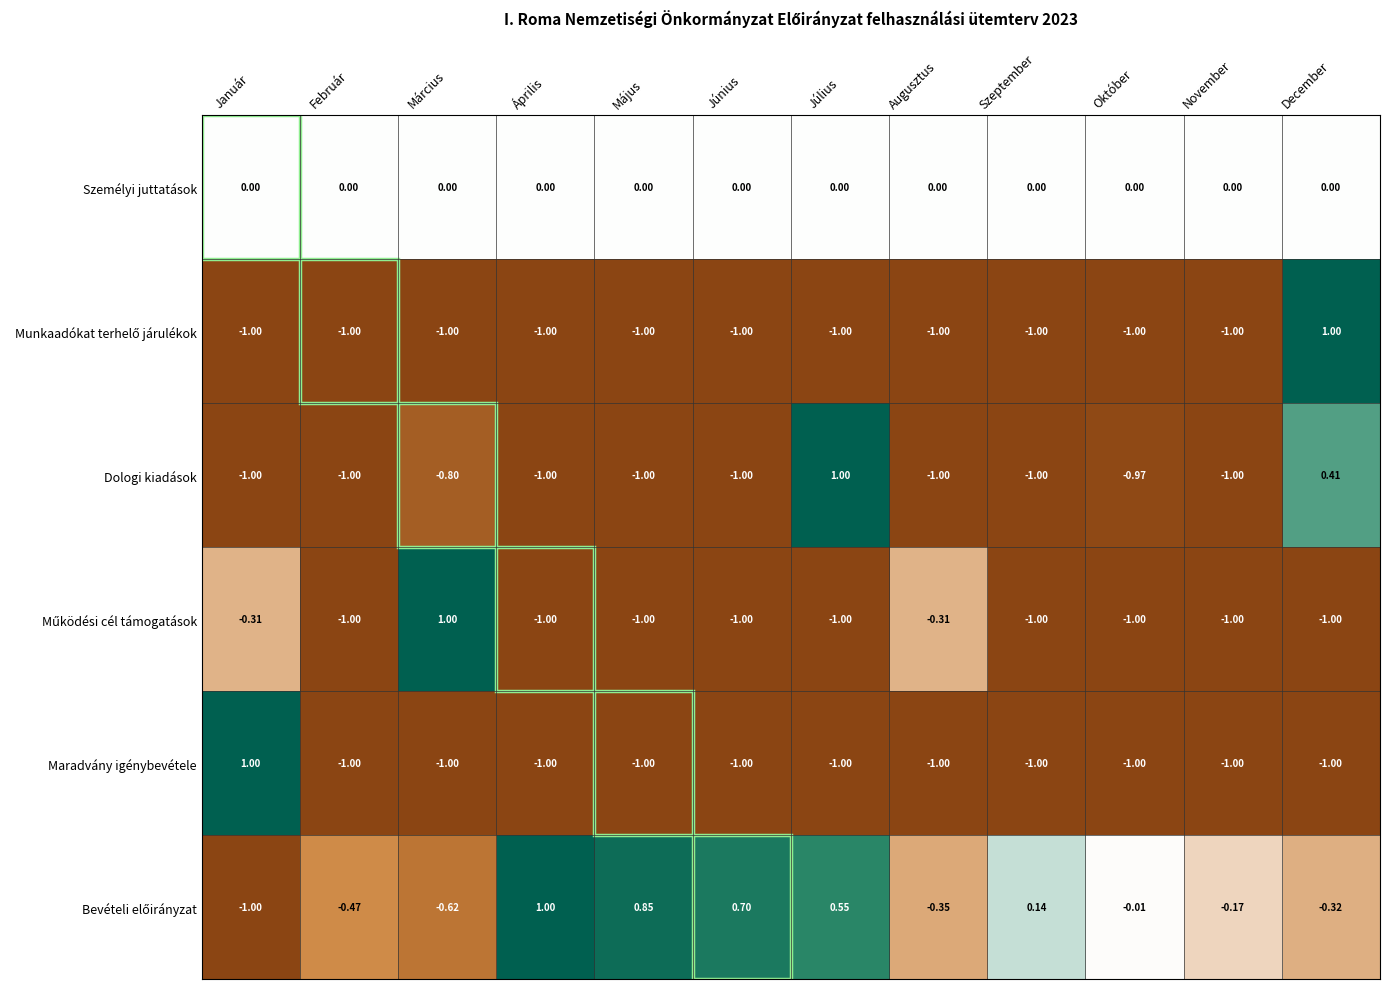

At which category is the sum across all series the highest?

December